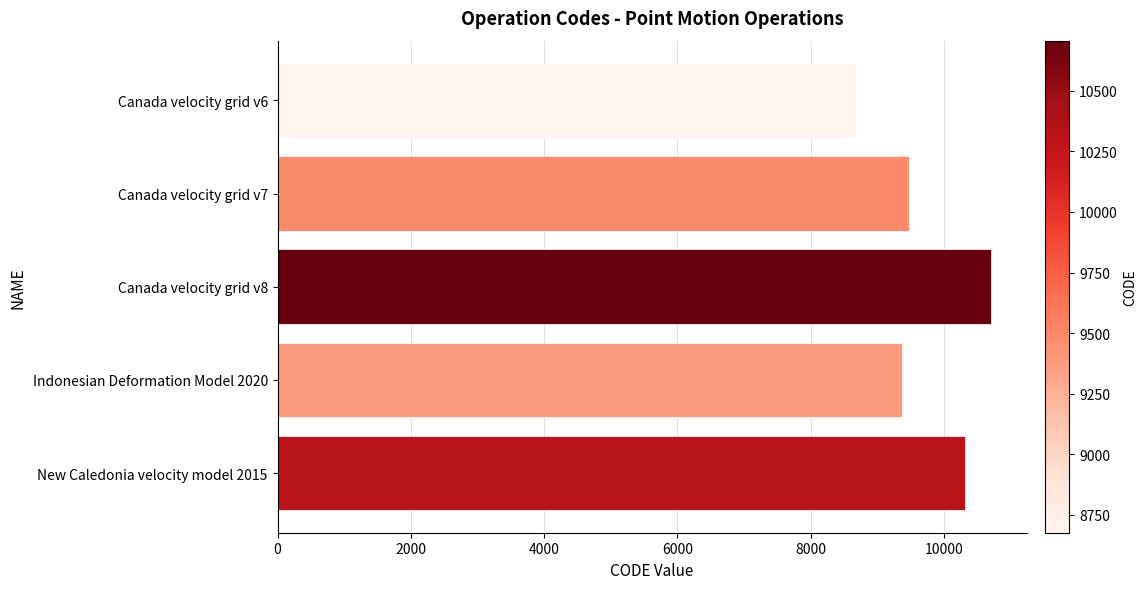

What is the smallest value displayed?

8676